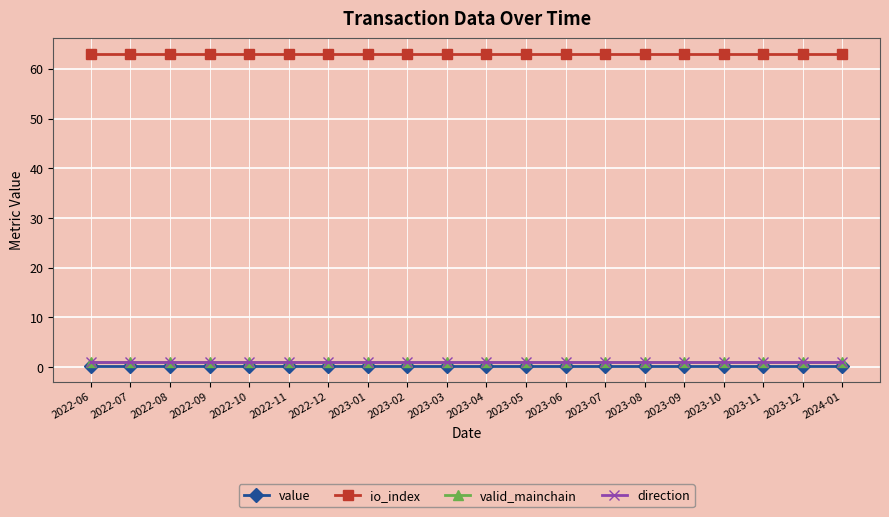

At 2022-12, list the series in order from smallest to largest.

value, valid_mainchain, direction, io_index